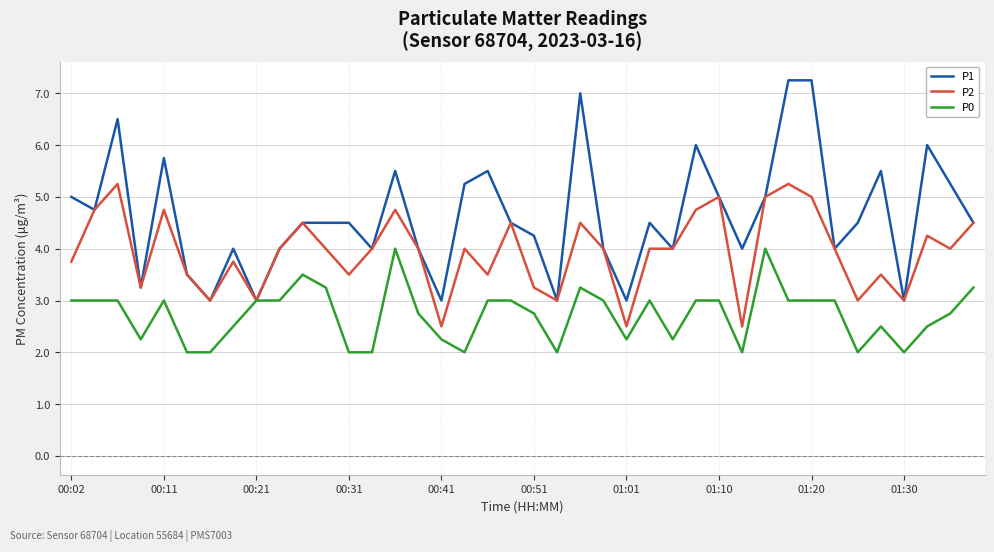

List the series in order of their overall mean, lowest first.

P0, P2, P1